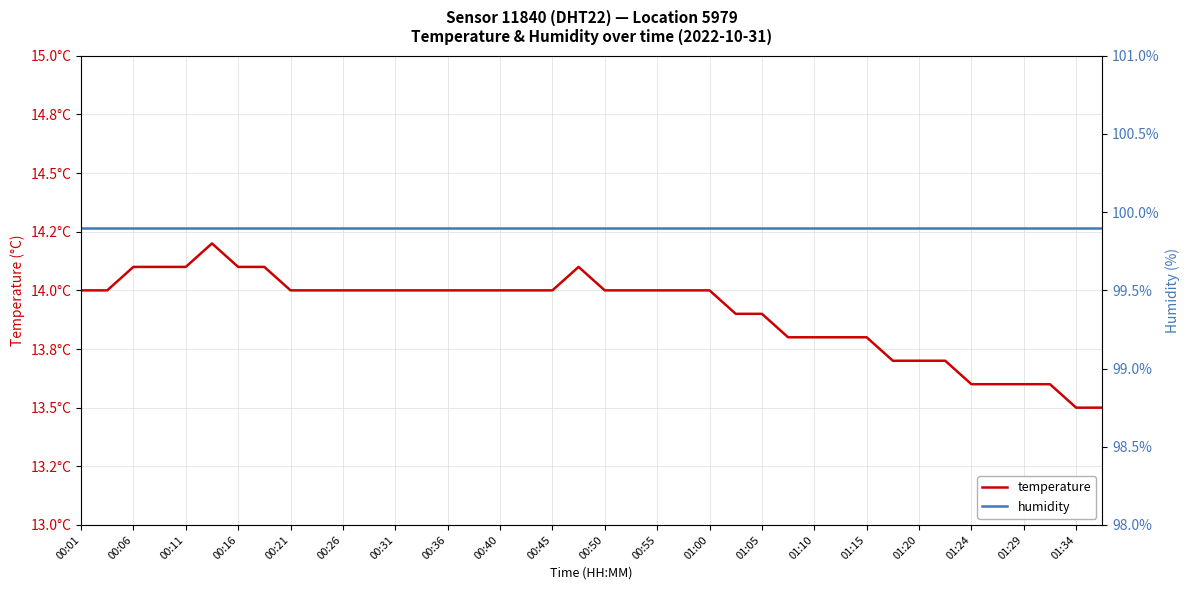

True or false: humidity and temperature cross at least once.

False